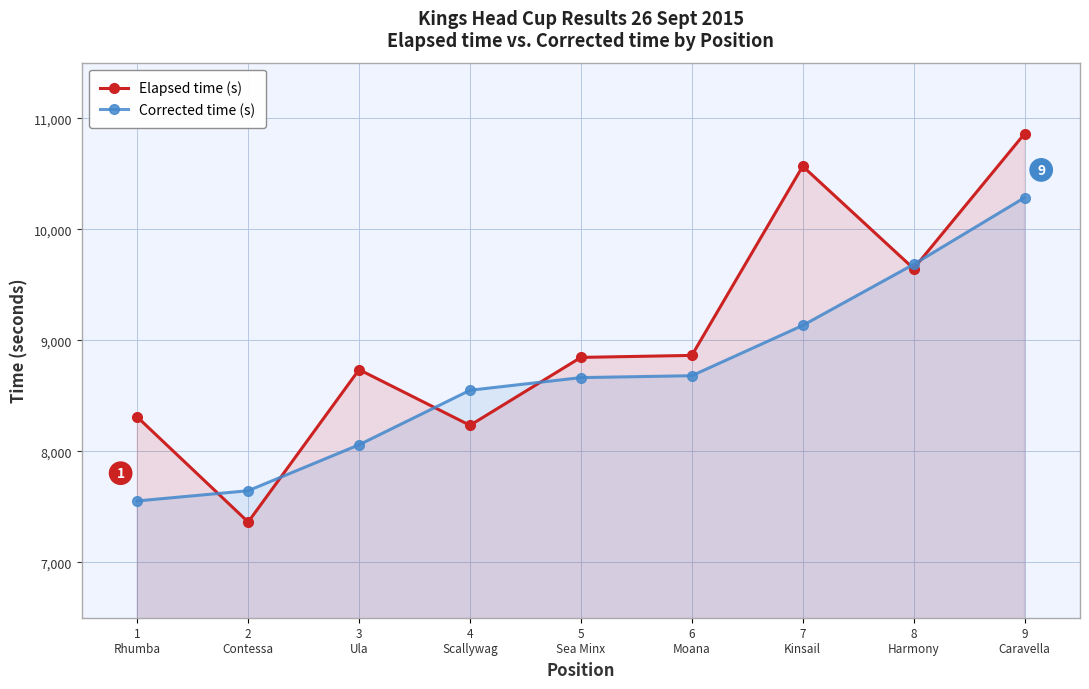

How many Corrected time (s) values are between 8058 and 9133?

5